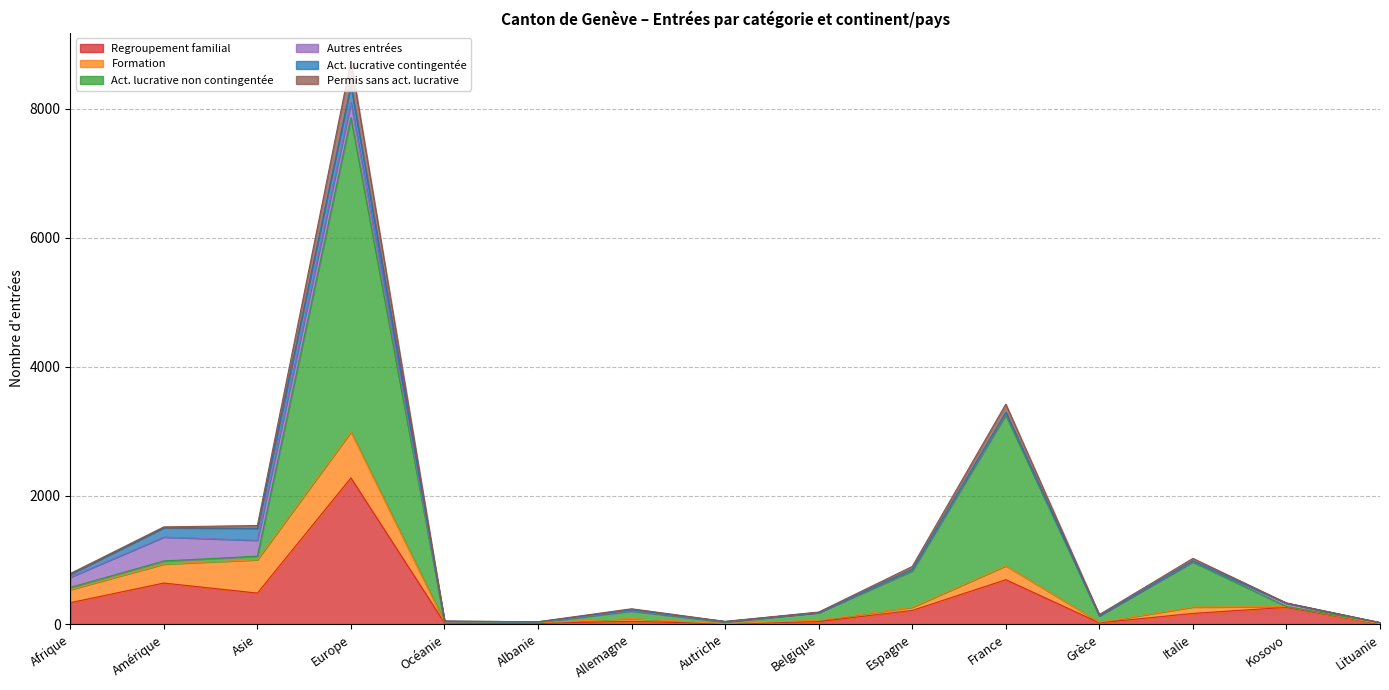

What is the total value across all series at Albanie?

41